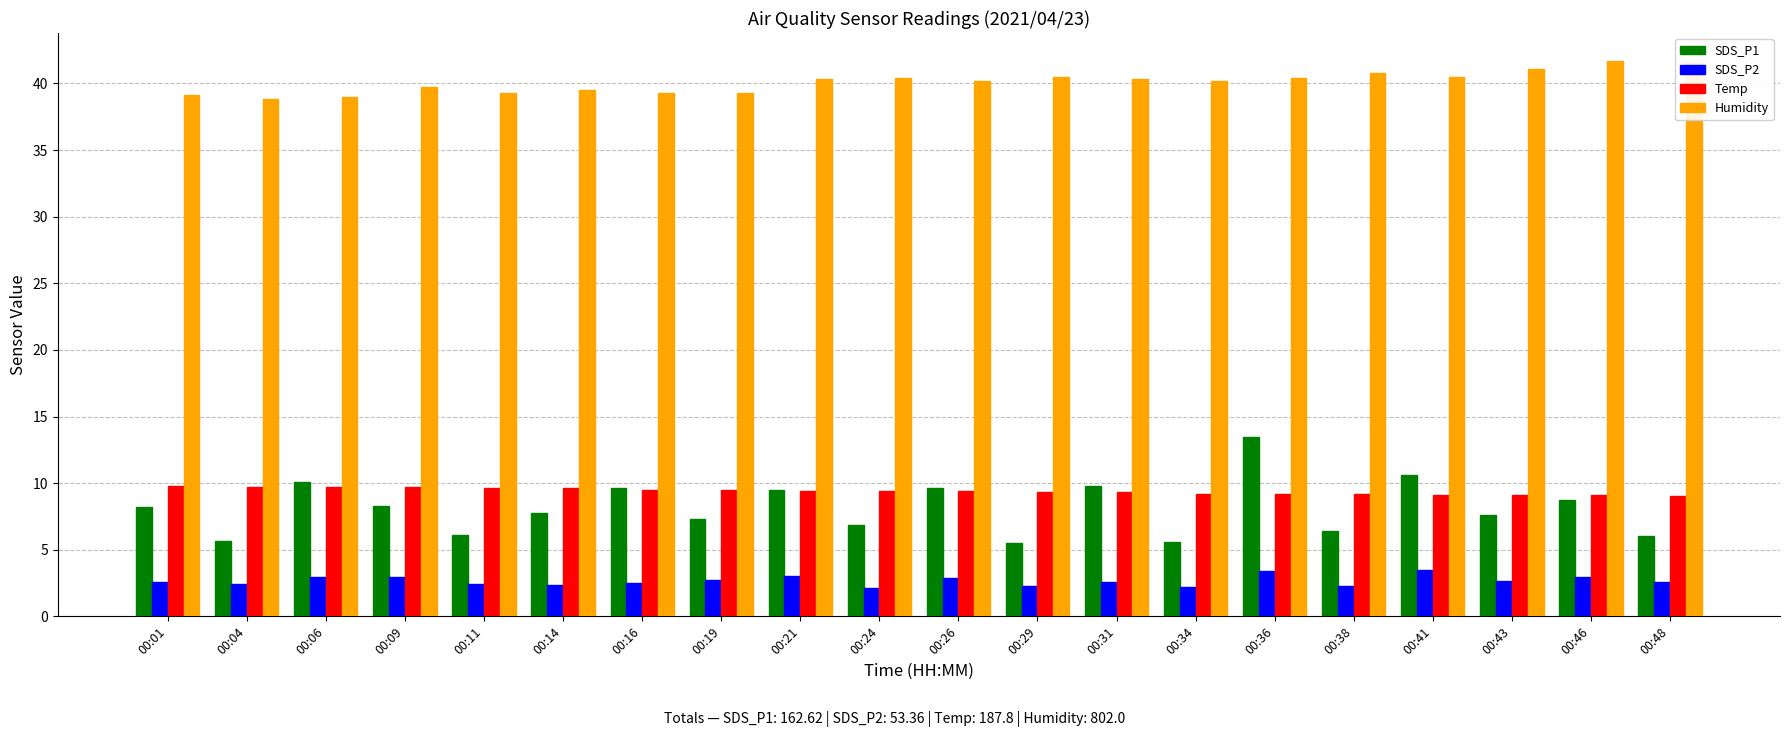

Is it true that SDS_P2 equals 2.9 at 00:09?

True